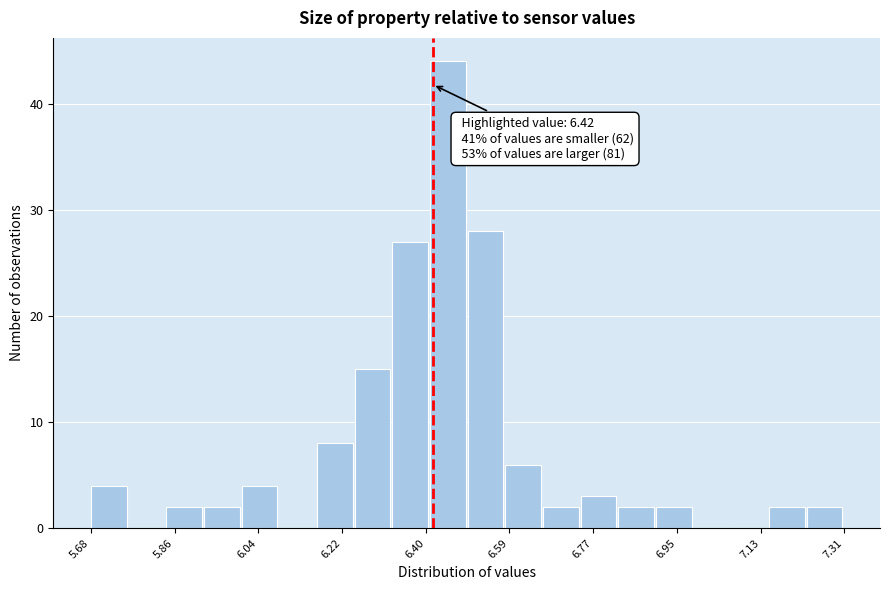

Over which range of the x-axis is the bar tallest?

6.42 to 6.50